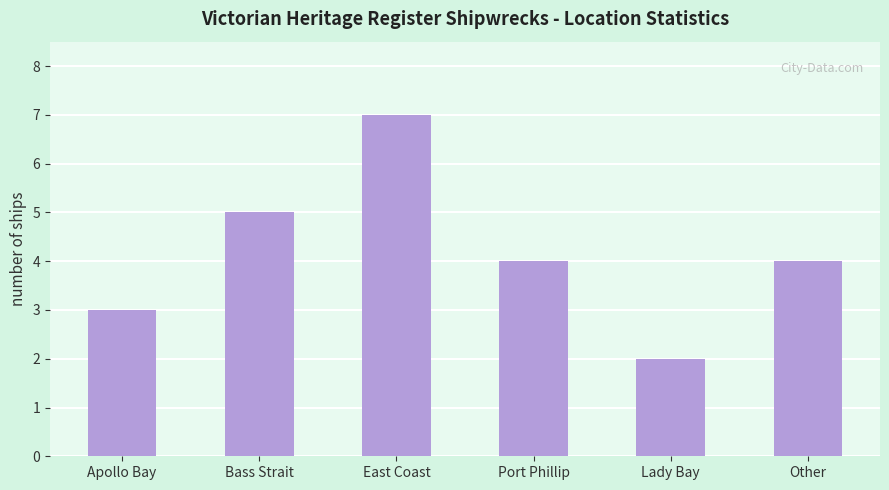

Reading right to left, list all the values displayed in this chart.

4	2	4	7	5	3